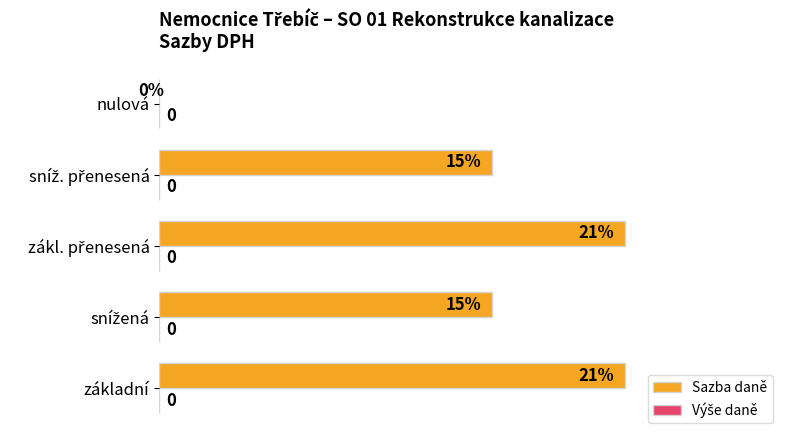

How many values are between 0 and 1?

5